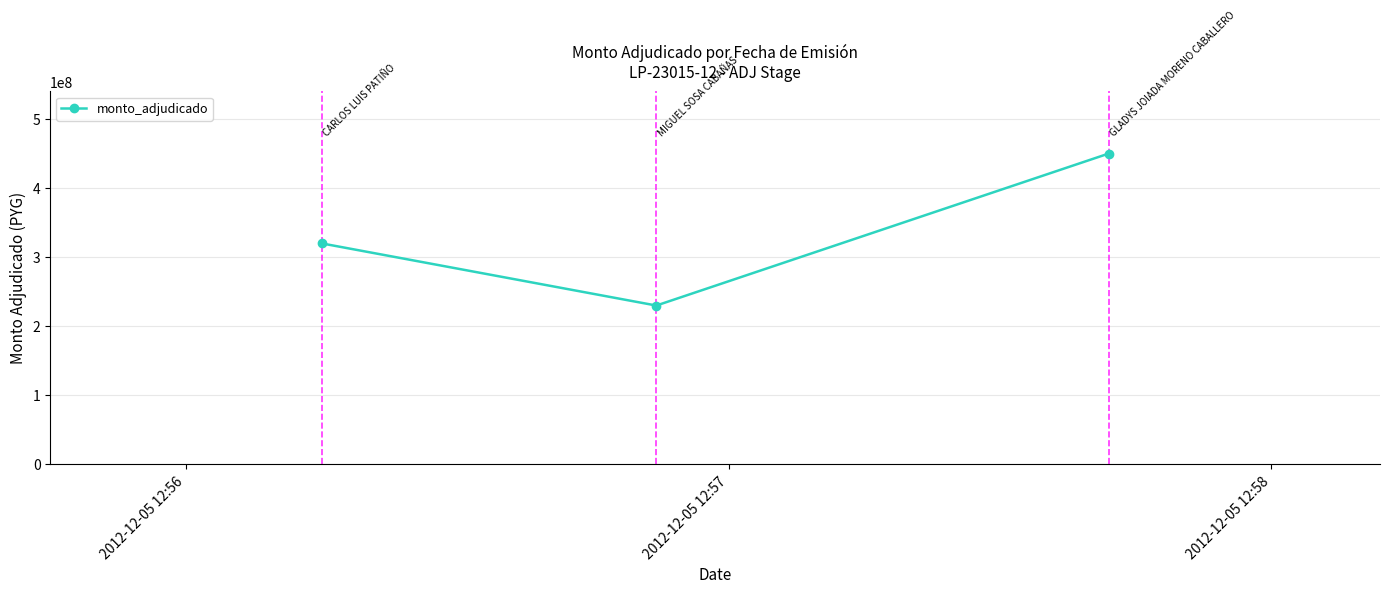

What is the value of the 1st point from the left?

320000000